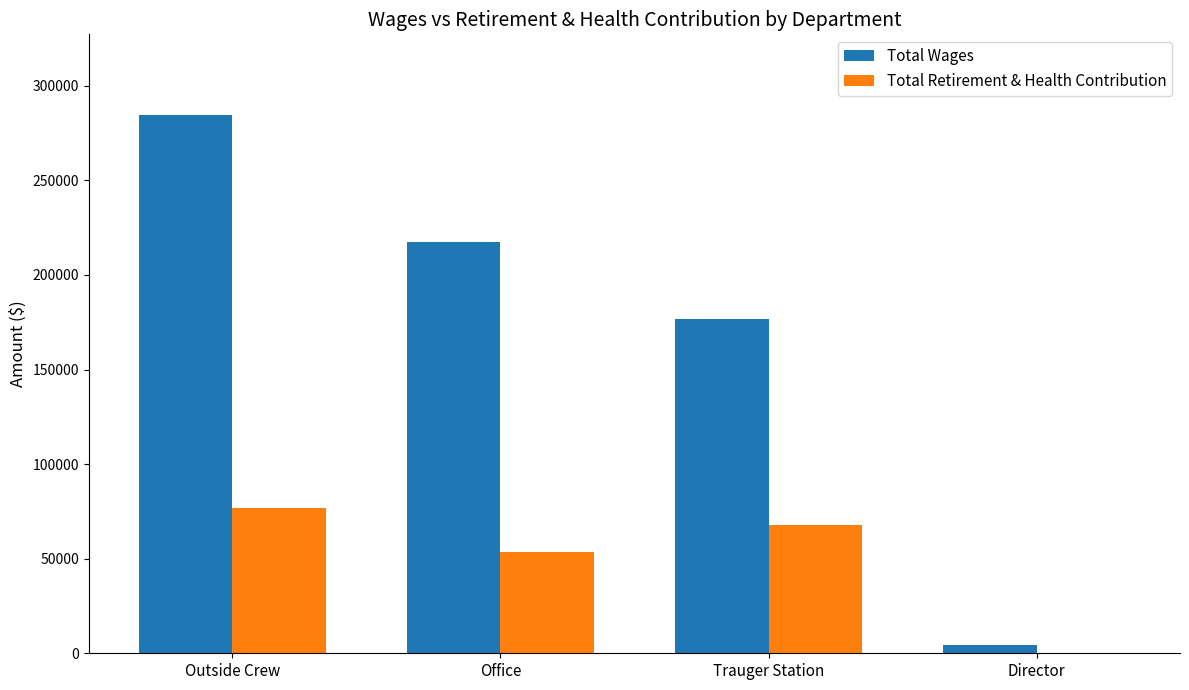

What is the sum of all Total Retirement & Health Contribution values?

197741